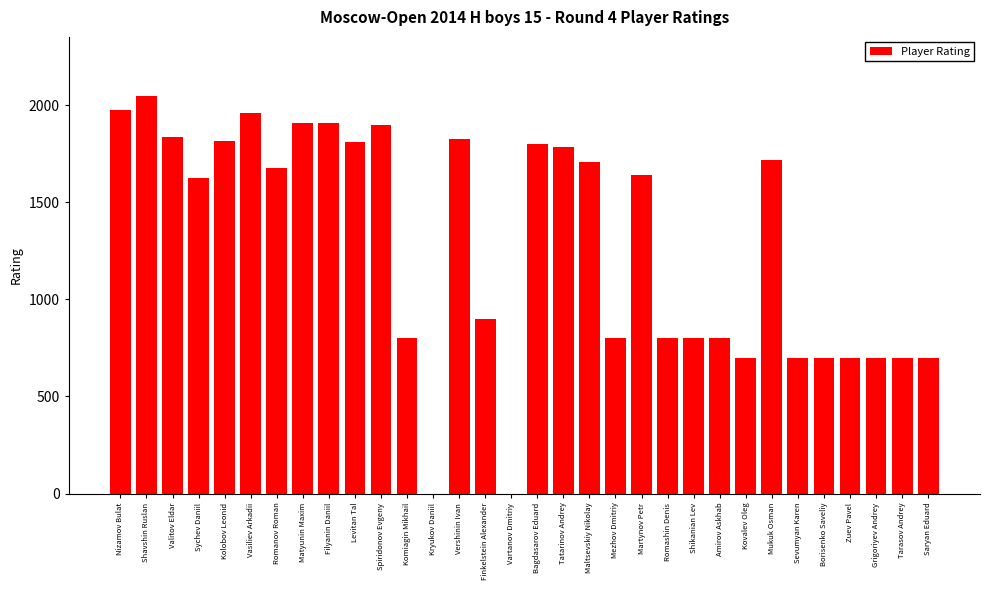

What is the change in value from Maltsevskiy Nikolay to Shikanian Lev?

-907